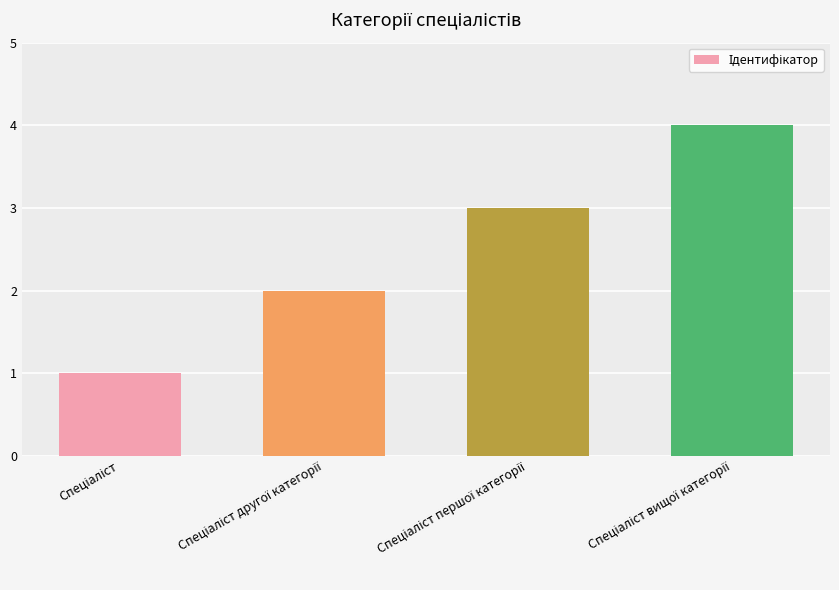

What is the difference between the maximum and minimum values?

3